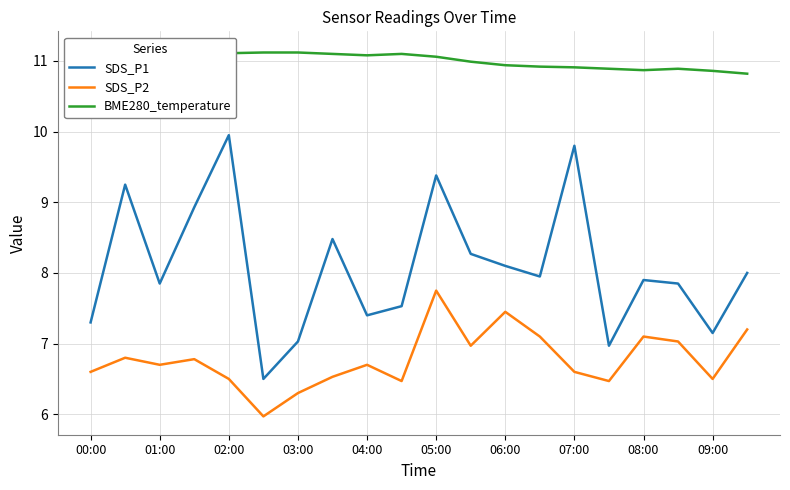

Is it true that BME280_temperature equals 10.9 at 15?

True